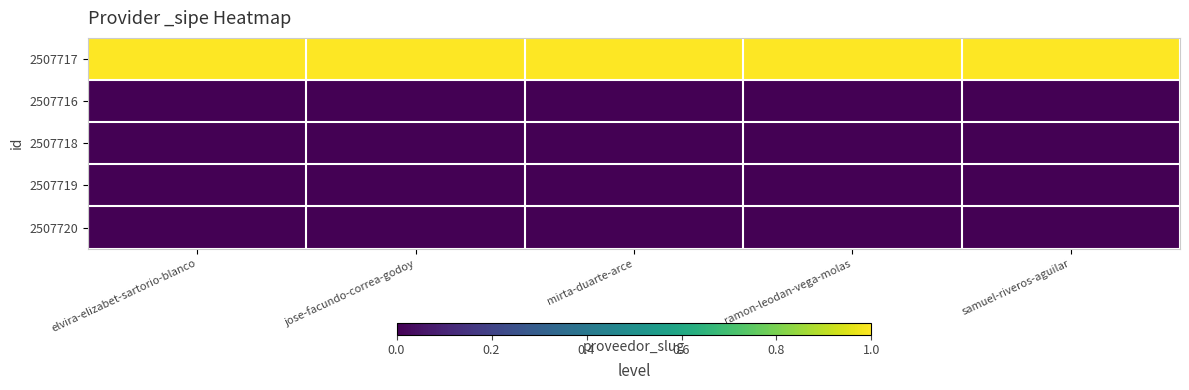

Count the number of categories in the chart.

5